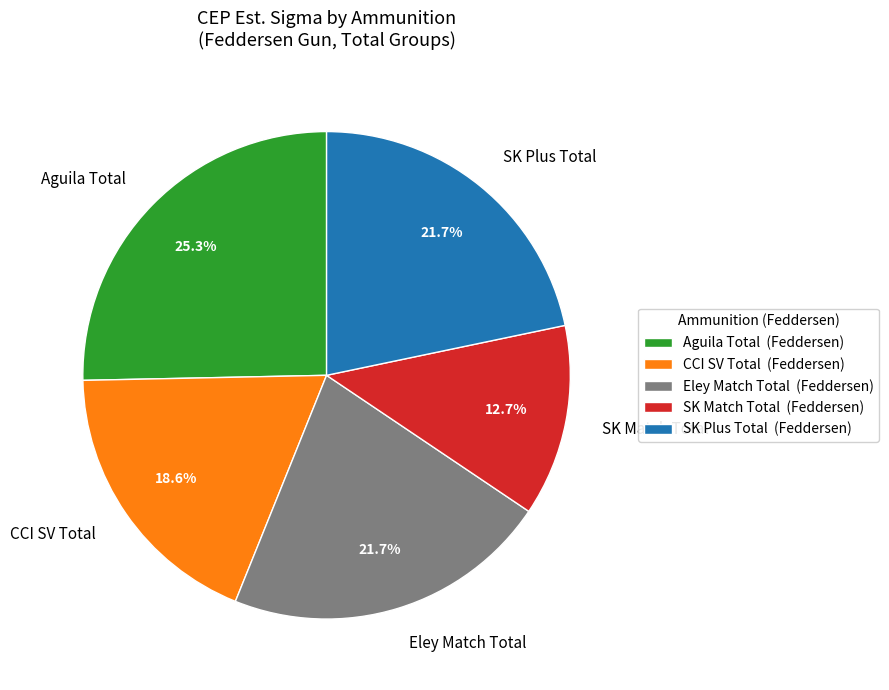

Is the sum of CCI SV Total and Aguila Total greater than half?

No